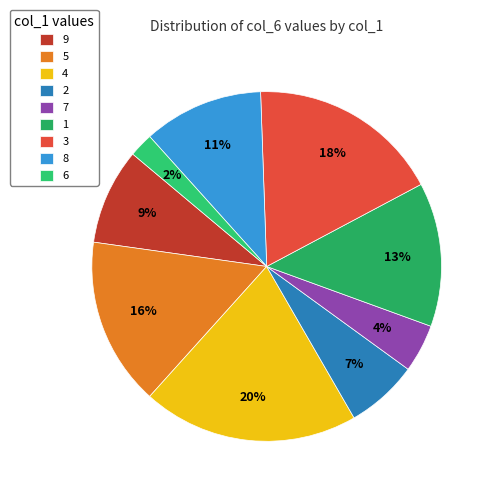

Does 8 represent more than half of the total?

No